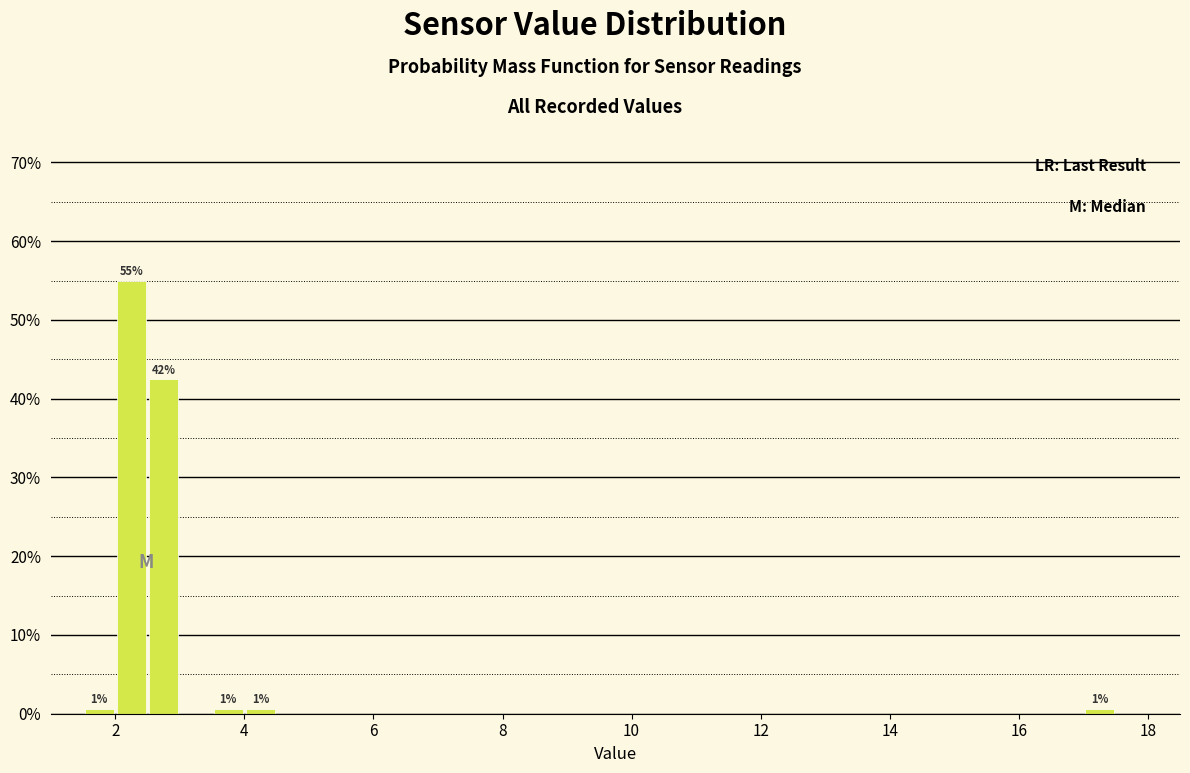

Around what value on the x-axis is the tallest bar? Give the approximate position of its centre, as read against the axis.

2.2